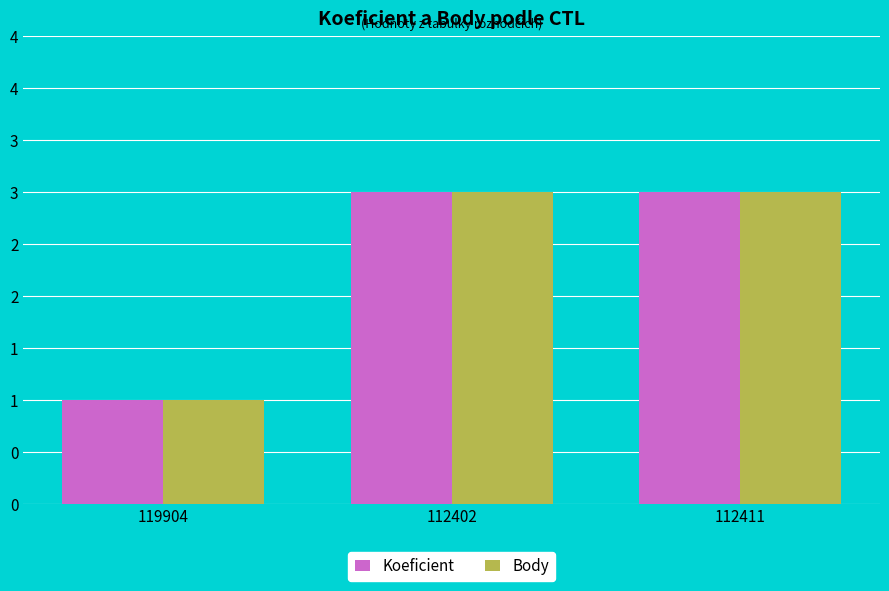

Reading left to right, transcribe all the data shown in this chart.

Koeficient: 1	3	3
Body: 1	3	3